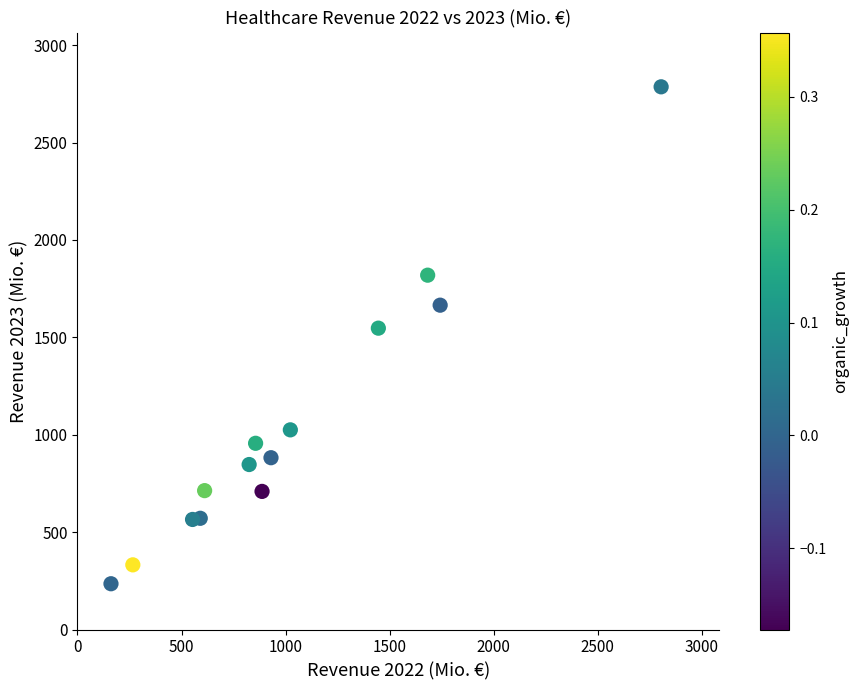

What is the range of X values (max minus min)?

2644